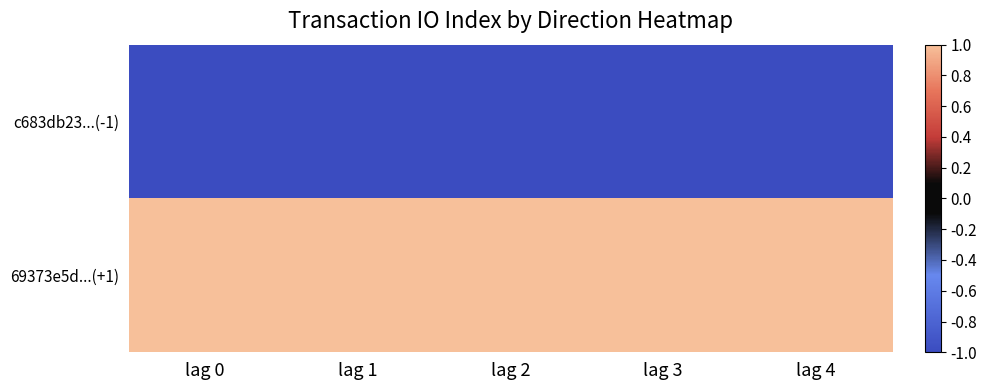

List the series in order of their overall mean, lowest first.

c683db23...(-1), 69373e5d...(+1)